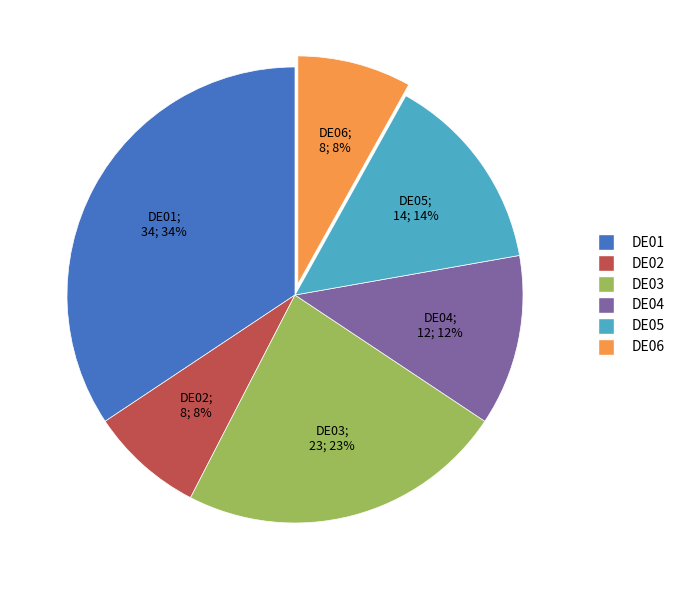

The DE06 slice represents 8% of the pie. True or false?

True